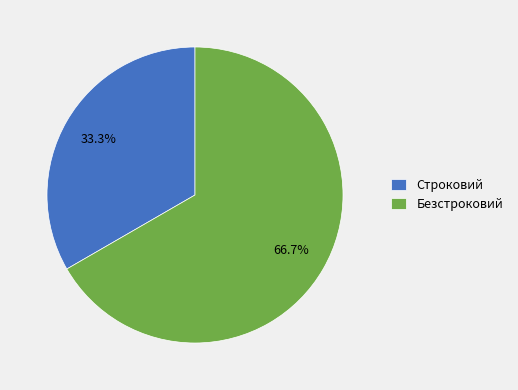

Is Безстроковий the majority of the pie?

Yes